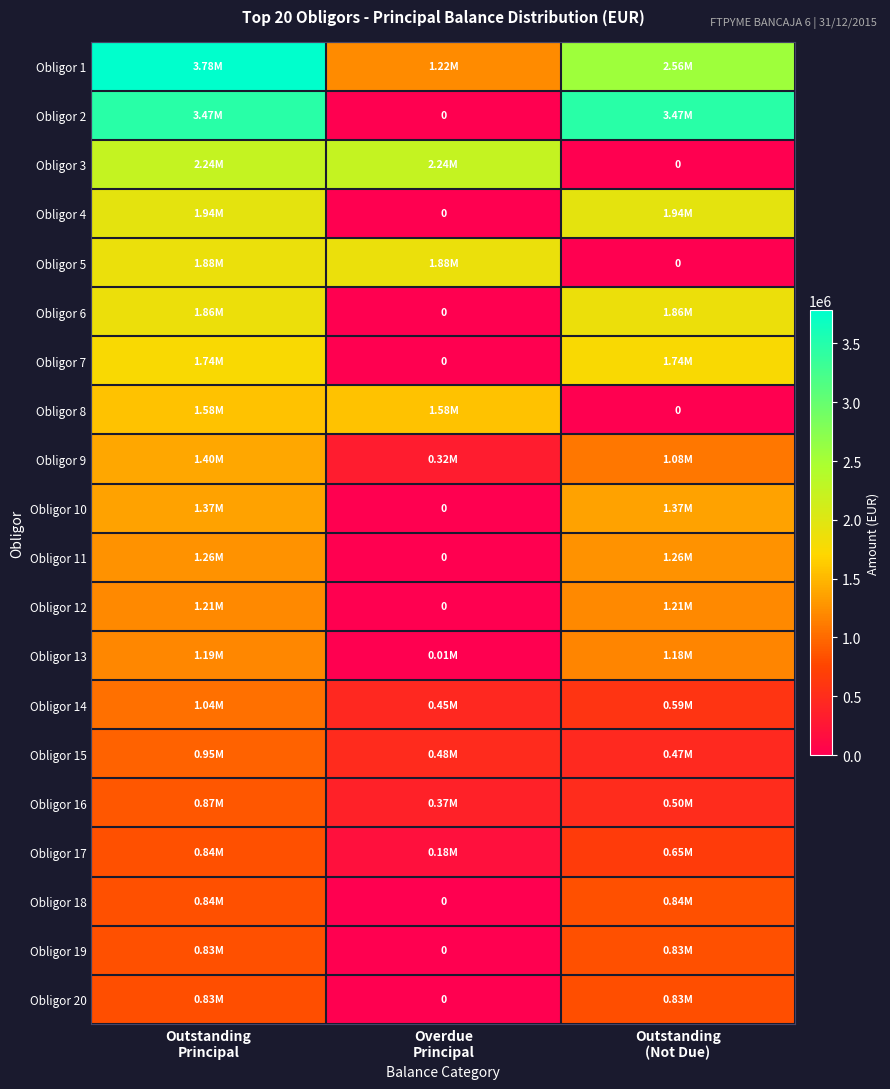

How many values in Obligor 10 are above zero?

2